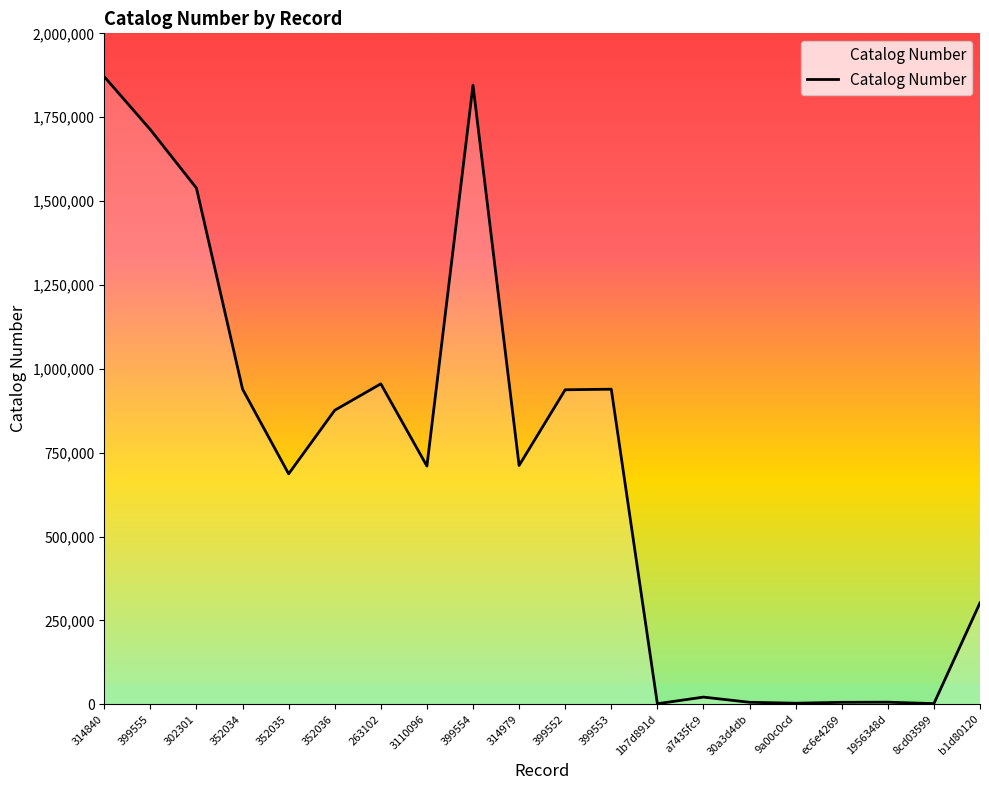

Where is the first local minimum?

352035